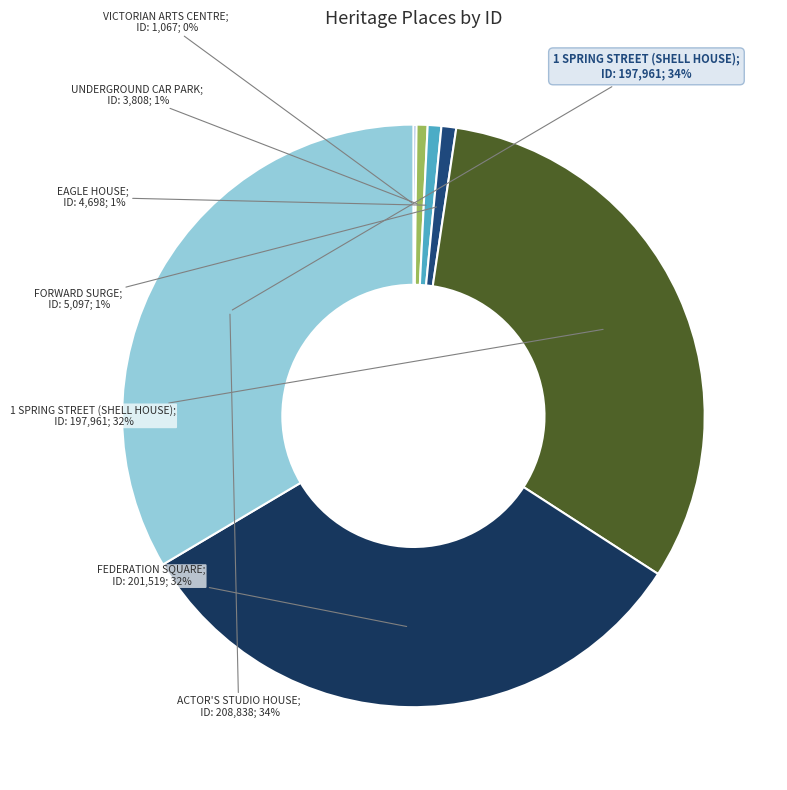

Is the sum of FORWARD SURGE and ACTOR'S STUDIO HOUSE greater than half?

No